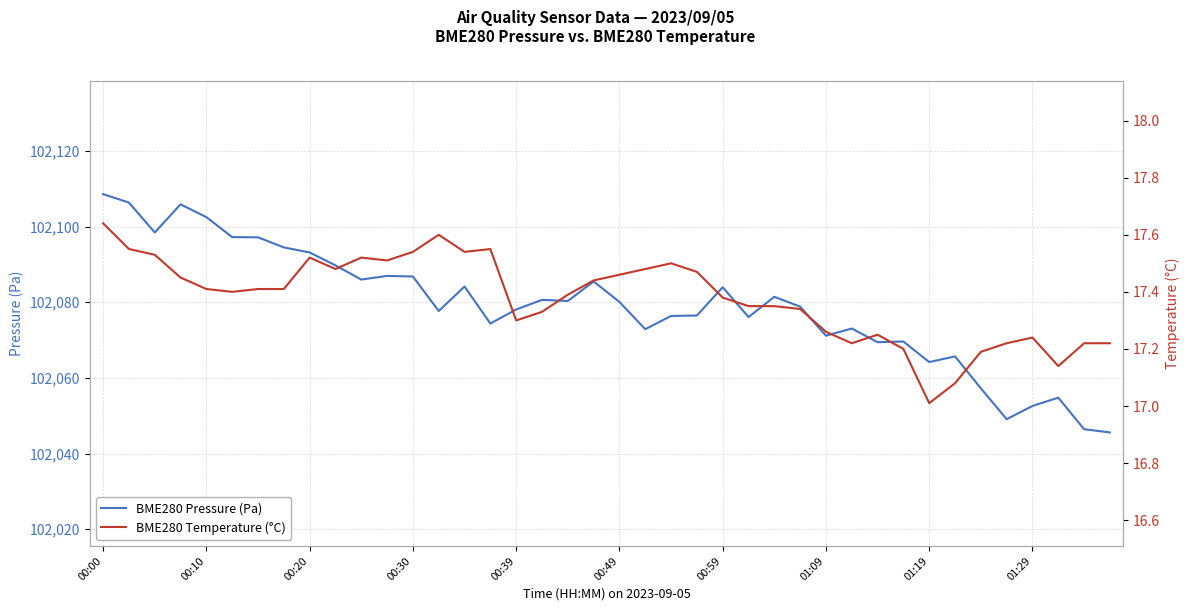

True or false: BME280 Pressure (Pa) has a value of 102064.2 at 01:19.

True